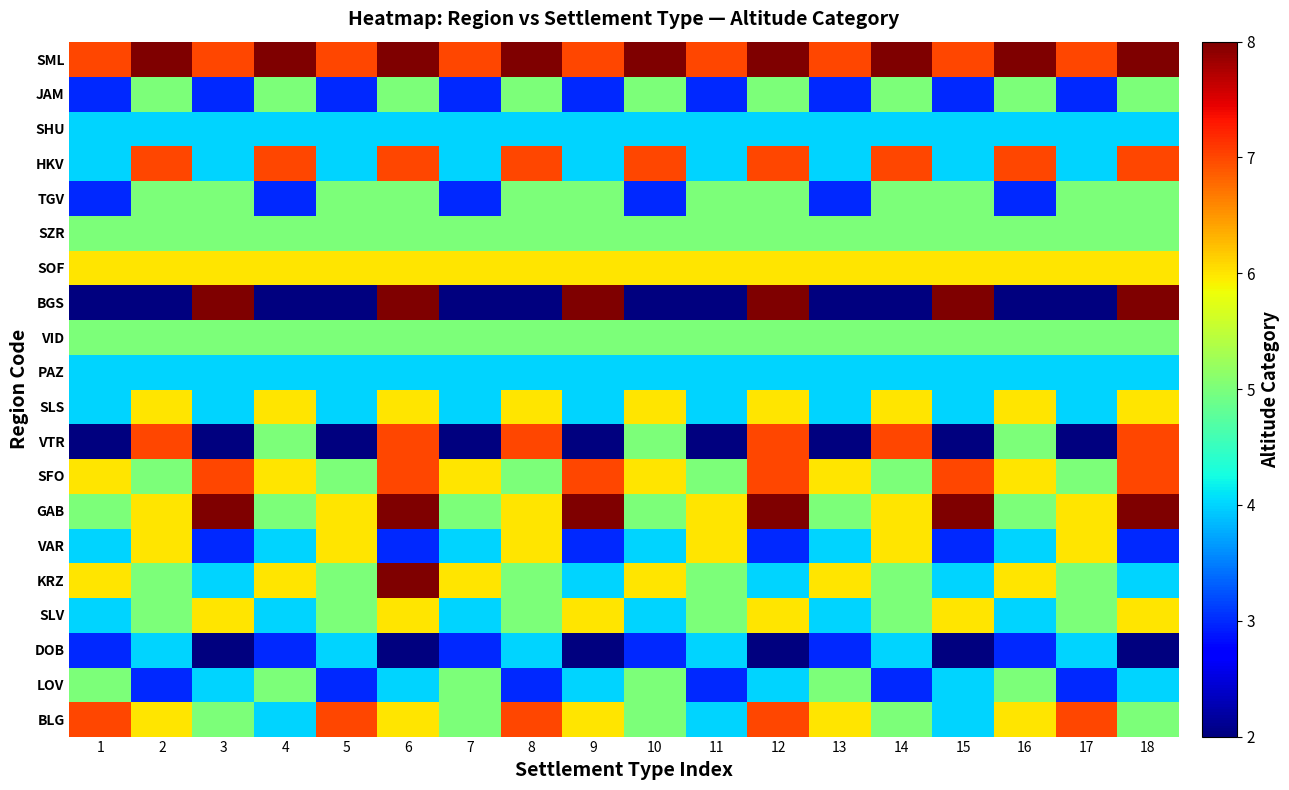

What is the total value across all series at 11?

89